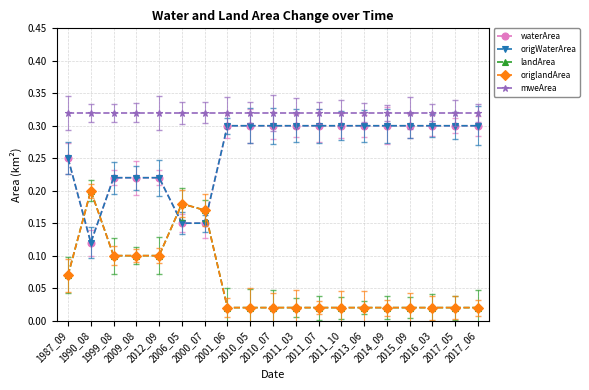

True or false: origlandArea and waterArea cross at least once.

True